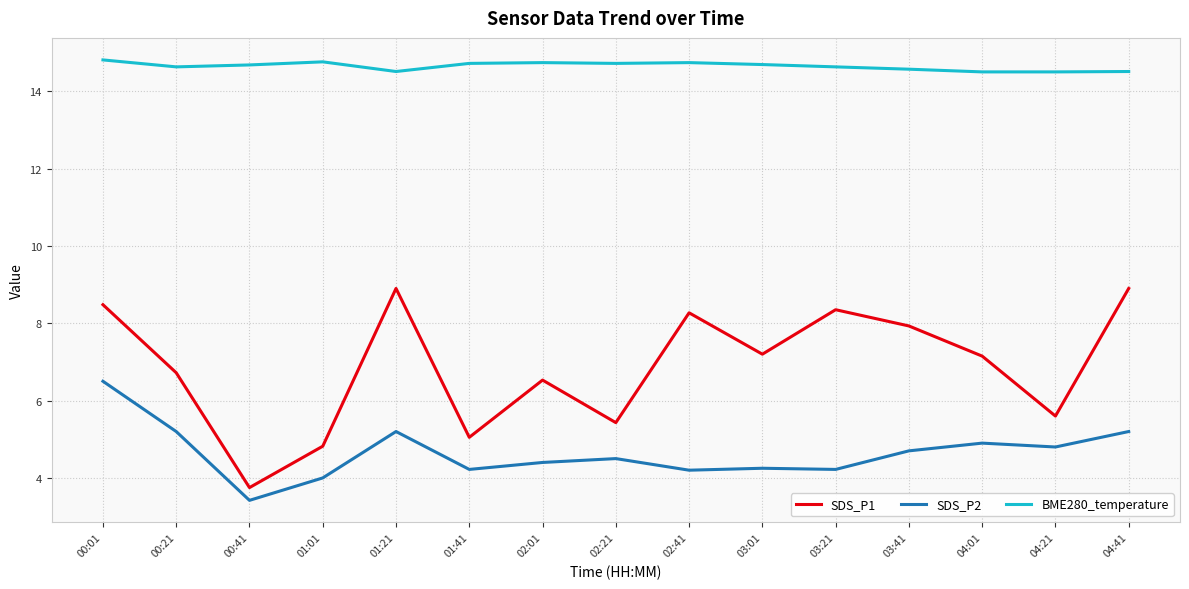

At which label does SDS_P2 reach its peak?

00:01